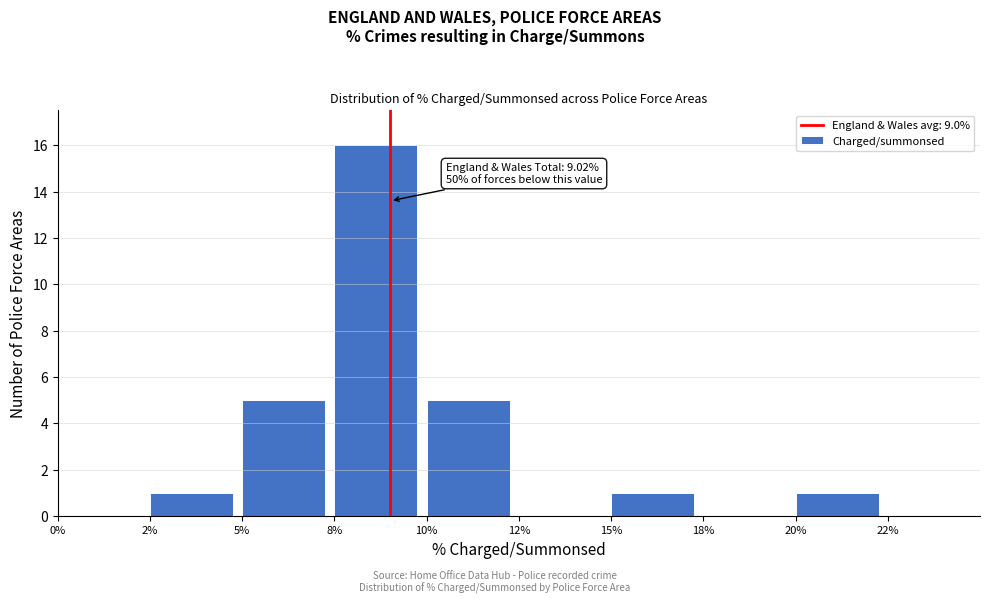

Reading left to right, extract all data points from this chart.

0%=0	2%=1	5%=5	8%=16	10%=5	12%=0	15%=1	18%=0	20%=1